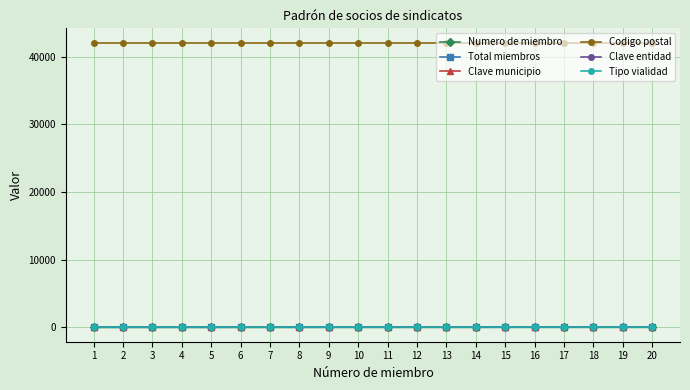

True or false: Codigo postal and Numero de miembro cross at least once.

False